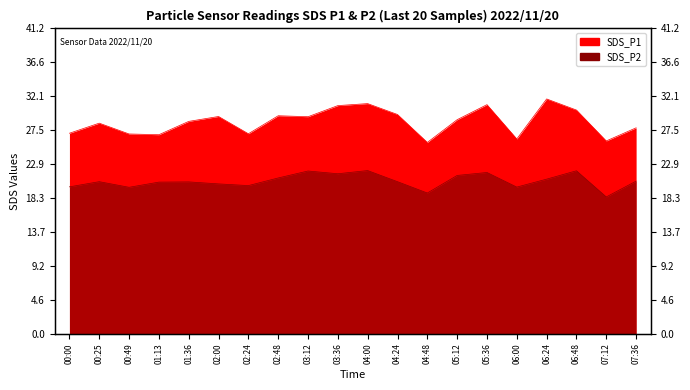

Rank the series at 04:24 from lowest to highest value.

SDS_P2, SDS_P1